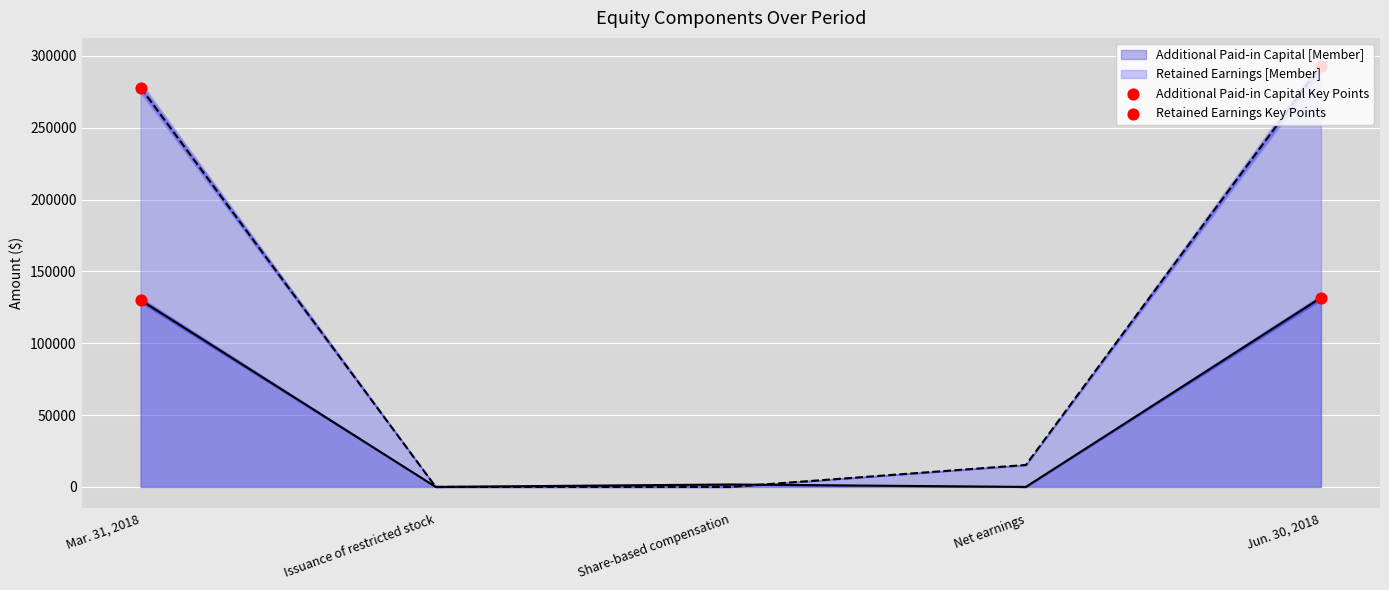

Which series contains the highest Y value?

Retained Earnings Key Points